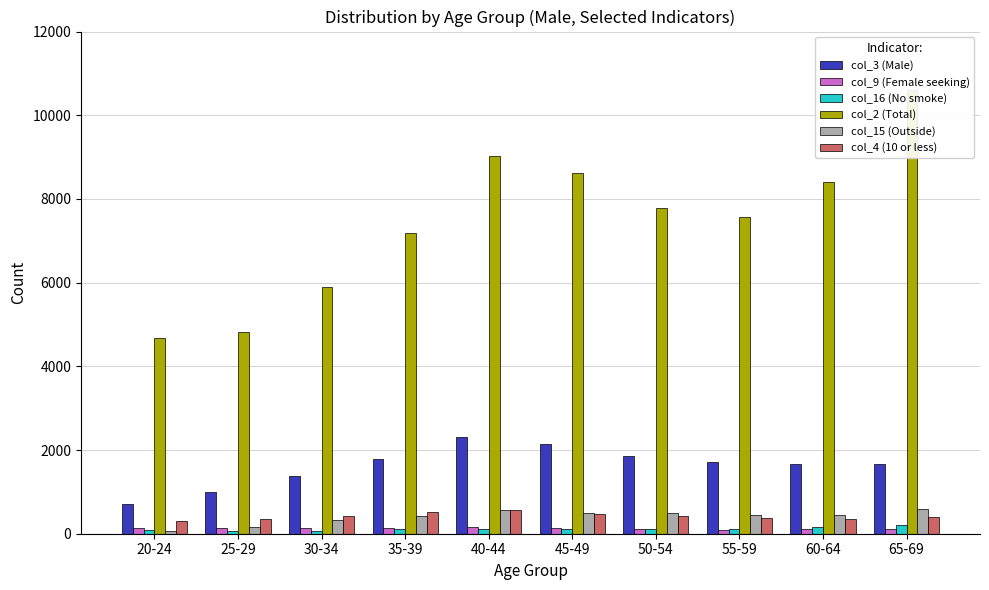

Are the bars horizontal?

No